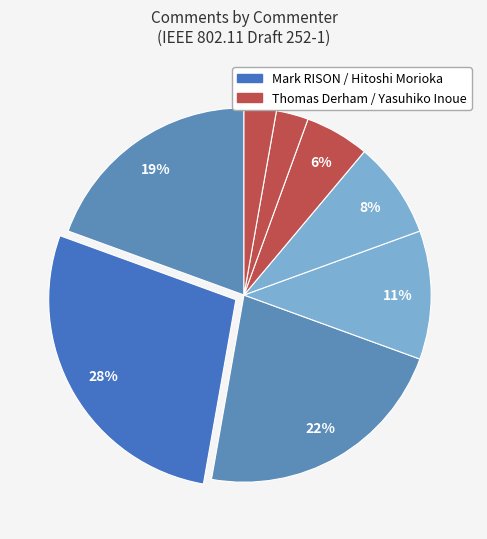

How many segments does this pie chart have?

8